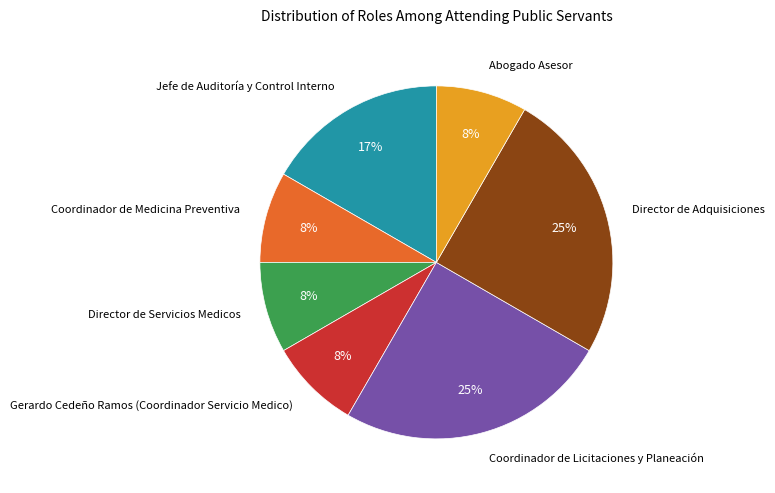

Which has a higher value, Director de Adquisiciones or Director de Servicios Medicos?

Director de Adquisiciones